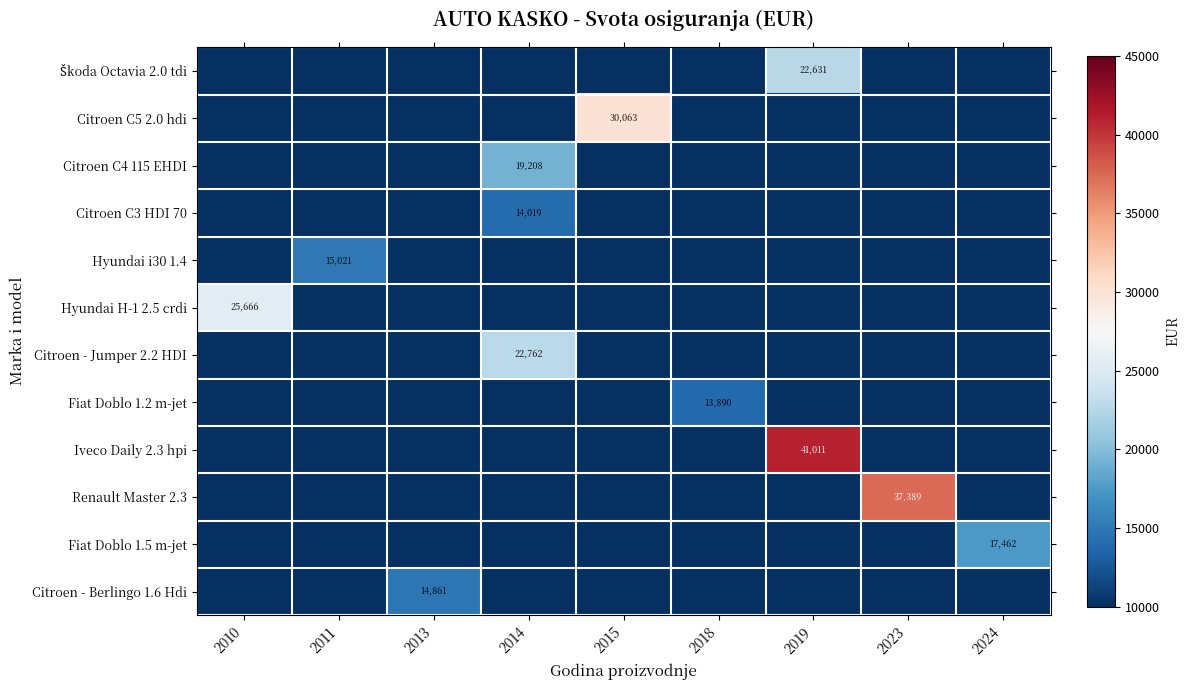

The value of Renault Master 2.3 at 2023 is 60812.0. True or false?

False